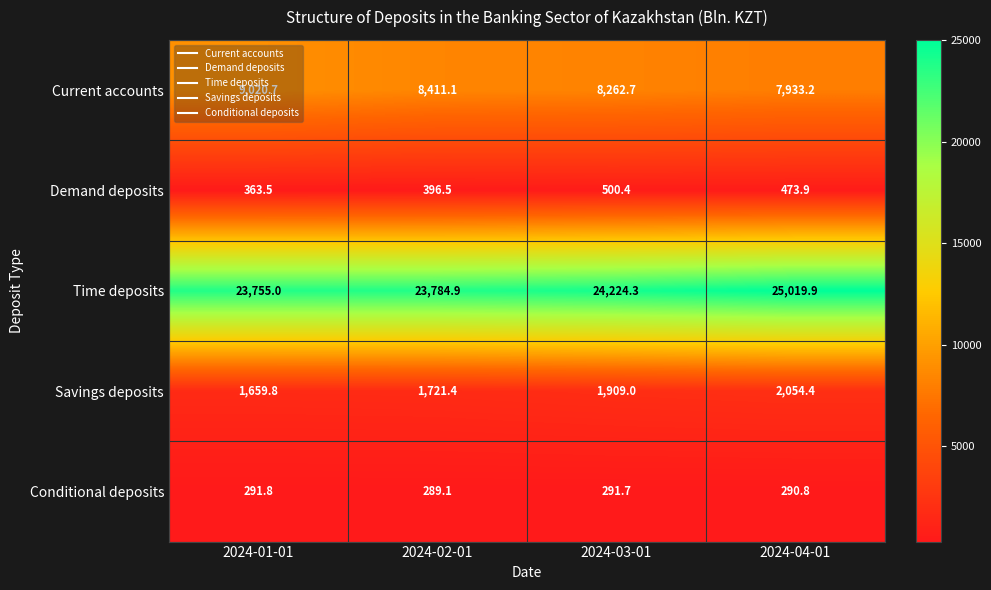

The Conditional deposits series shows 291.7 at 2024-03-01. True or false?

True